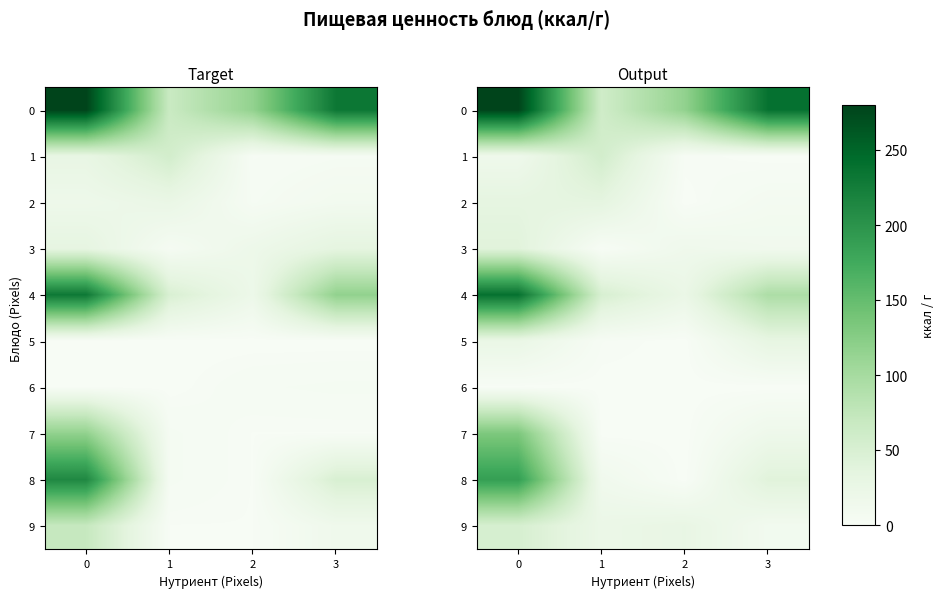

What is the difference between the highest and lowest values at 1?

60.0